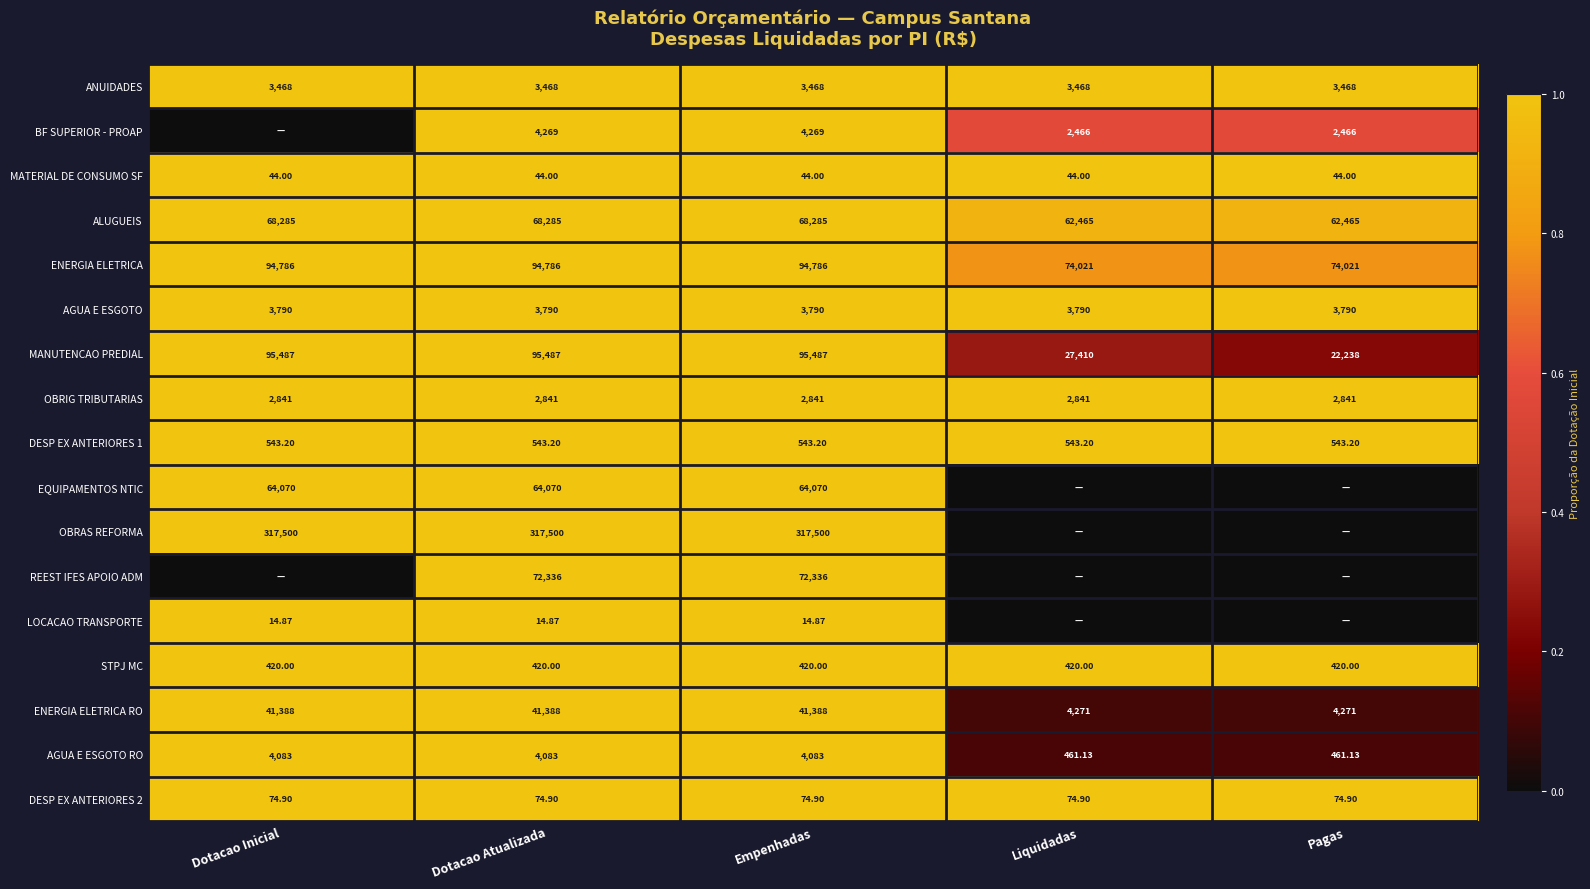

Is the value of STPJ MC at Liquidadas greater than the value of AGUA E ESGOTO RO at Pagas?

No